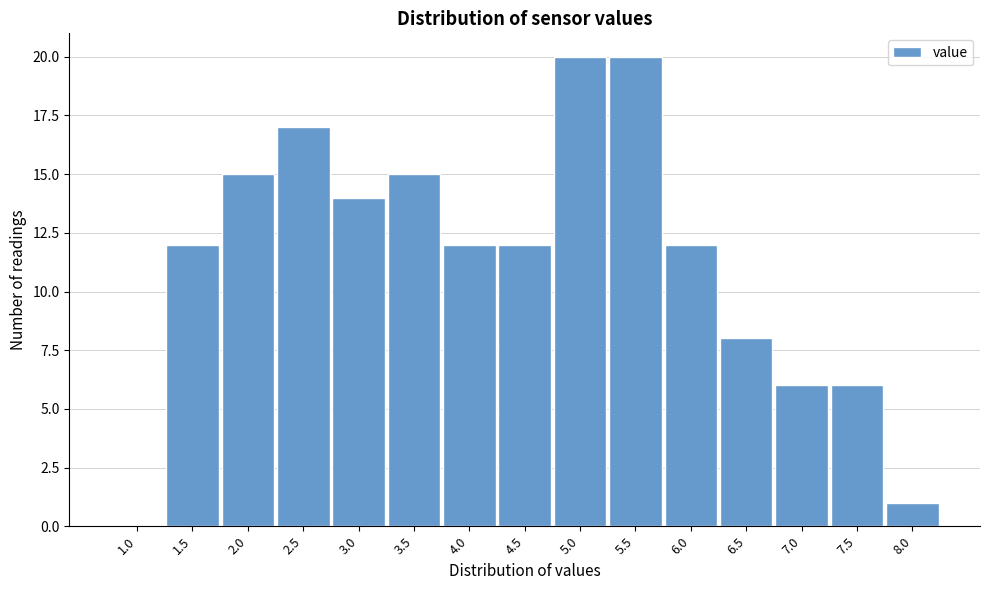

What is the sum of all values?

170